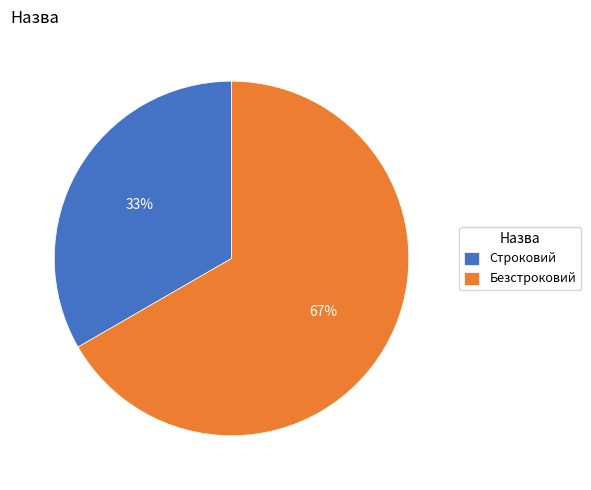

To the nearest percent, what is the average slice percentage?

50%